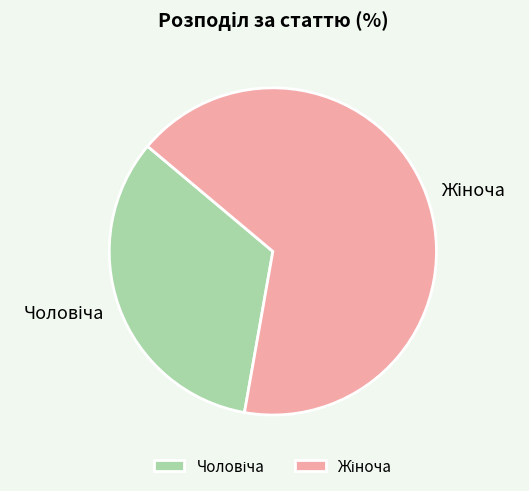

How many segments does this pie chart have?

2